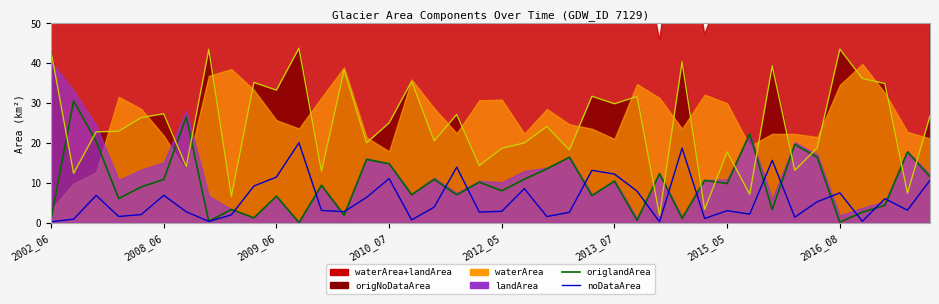

What is the difference between the second highest and second lowest values in the noDataArea series?

18.5